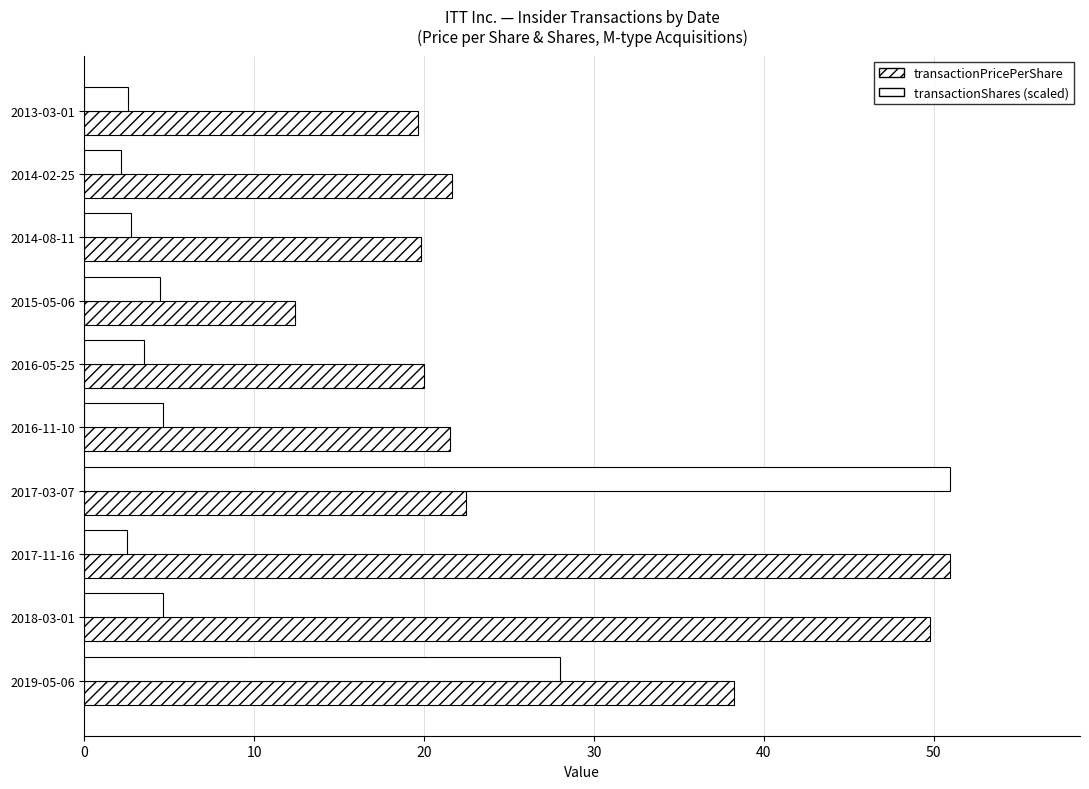

Which series has the widest spread of values?

transactionShares (scaled)